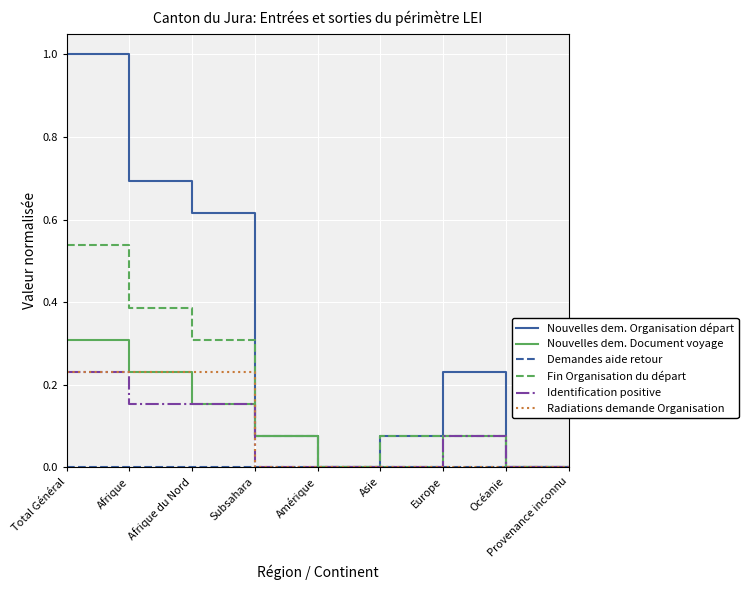

At which category is the sum across all series the highest?

Total Général